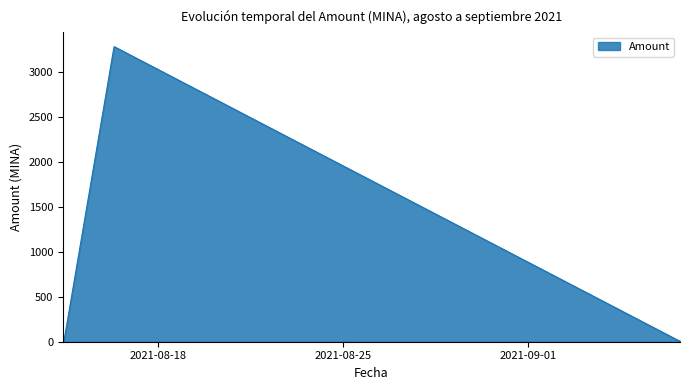

What is the difference between the maximum and minimum values?

3271.3